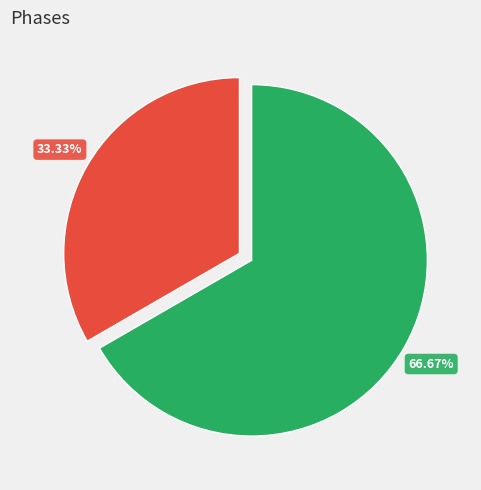

How many segments does this pie chart have?

2